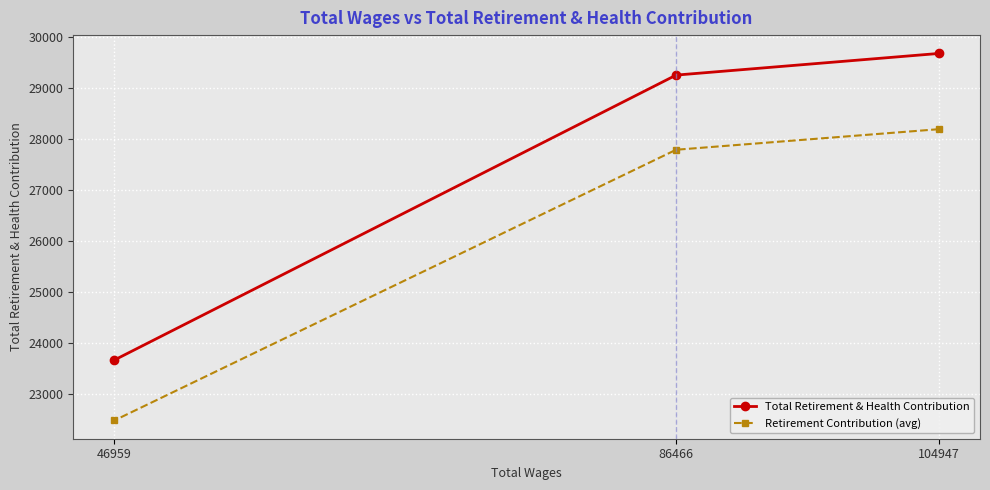

What are all the series names shown in the legend?

Total Retirement & Health Contribution, Retirement Contribution (avg)